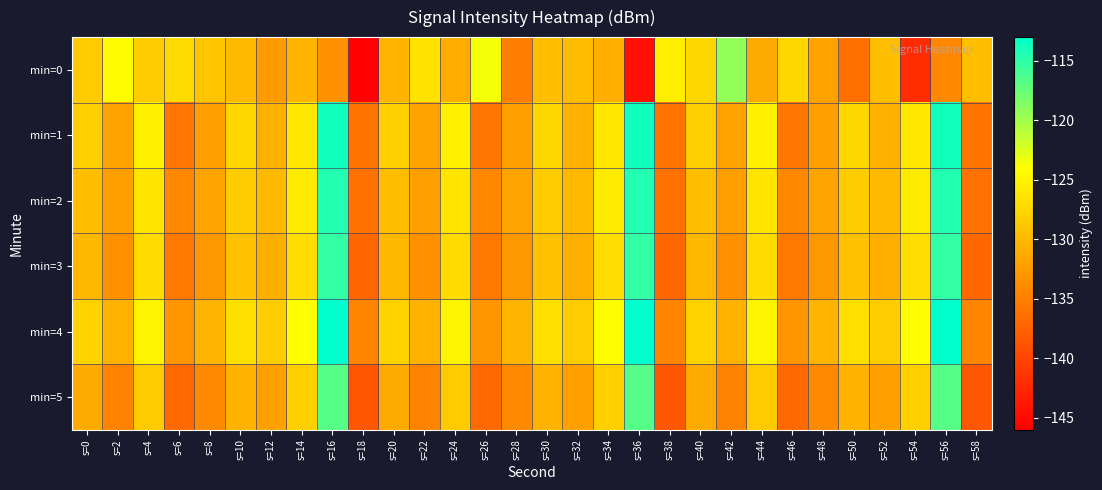

Reading left to right, list all the values displayed in this chart.

min=0: s=0=-128.4	s=2=-124.3	s=4=-128.4	s=6=-127.2	s=8=-128.9	s=10=-129.9	s=12=-132.6	s=14=-130.3	s=16=-133.5	s=18=-145.7	s=20=-130.4	s=22=-126.4	s=24=-131.1	s=26=-123.6	s=28=-135.2	s=30=-129.6	s=32=-129.7	s=34=-130.9	s=36=-144.5	s=38=-125.5	s=40=-127.5	s=42=-119.3	s=44=-131.3	s=46=-127.5	s=48=-132.0	s=50=-136.4	s=52=-129.5	s=54=-142.2	s=56=-134.2	s=58=-129.6
min=1: s=0=-128.1	s=2=-131.8	s=4=-125.2	s=6=-135.7	s=8=-132.2	s=10=-127.4	s=12=-130.8	s=14=-126.0	s=16=-113.8	s=18=-135.9	s=20=-128.1	s=22=-131.8	s=24=-125.2	s=26=-135.7	s=28=-132.2	s=30=-127.4	s=32=-130.8	s=34=-126.0	s=36=-113.8	s=38=-135.9	s=40=-128.1	s=42=-131.8	s=44=-125.2	s=46=-135.7	s=48=-132.2	s=50=-127.4	s=52=-130.8	s=54=-126.0	s=56=-113.8	s=58=-135.9
min=2: s=0=-129.5	s=2=-132.1	s=4=-126.3	s=6=-134.2	s=8=-131.8	s=10=-128.4	s=12=-129.9	s=14=-125.7	s=16=-114.5	s=18=-136.2	s=20=-129.5	s=22=-132.1	s=24=-126.3	s=26=-134.2	s=28=-131.8	s=30=-128.4	s=32=-129.9	s=34=-125.7	s=36=-114.5	s=38=-136.2	s=40=-129.5	s=42=-132.1	s=44=-126.3	s=46=-134.2	s=48=-131.8	s=50=-128.4	s=52=-129.9	s=54=-125.7	s=56=-114.5	s=58=-136.2
min=3: s=0=-130.2	s=2=-133.4	s=4=-127.1	s=6=-135.6	s=8=-132.9	s=10=-129.3	s=12=-130.8	s=14=-126.9	s=16=-115.2	s=18=-137.1	s=20=-130.2	s=22=-133.4	s=24=-127.1	s=26=-135.6	s=28=-132.9	s=30=-129.3	s=32=-130.8	s=34=-126.9	s=36=-115.2	s=38=-137.1	s=40=-130.2	s=42=-133.4	s=44=-127.1	s=46=-135.6	s=48=-132.9	s=50=-129.3	s=52=-130.8	s=54=-126.9	s=56=-115.2	s=58=-137.1
min=4: s=0=-127.8	s=2=-130.5	s=4=-124.9	s=6=-133.1	s=8=-130.4	s=10=-126.7	s=12=-128.3	s=14=-124.2	s=16=-112.8	s=18=-134.5	s=20=-127.8	s=22=-130.5	s=24=-124.9	s=26=-133.1	s=28=-130.4	s=30=-126.7	s=32=-128.3	s=34=-124.2	s=36=-112.8	s=38=-134.5	s=40=-127.8	s=42=-130.5	s=44=-124.9	s=46=-133.1	s=48=-130.4	s=50=-126.7	s=52=-128.3	s=54=-124.2	s=56=-112.8	s=58=-134.5
min=5: s=0=-131.3	s=2=-134.7	s=4=-128.5	s=6=-136.9	s=8=-134.1	s=10=-130.6	s=12=-132.2	s=14=-128.1	s=16=-116.7	s=18=-138.4	s=20=-131.3	s=22=-134.7	s=24=-128.5	s=26=-136.9	s=28=-134.1	s=30=-130.6	s=32=-132.2	s=34=-128.1	s=36=-116.7	s=38=-138.4	s=40=-131.3	s=42=-134.7	s=44=-128.5	s=46=-136.9	s=48=-134.1	s=50=-130.6	s=52=-132.2	s=54=-128.1	s=56=-116.7	s=58=-138.4